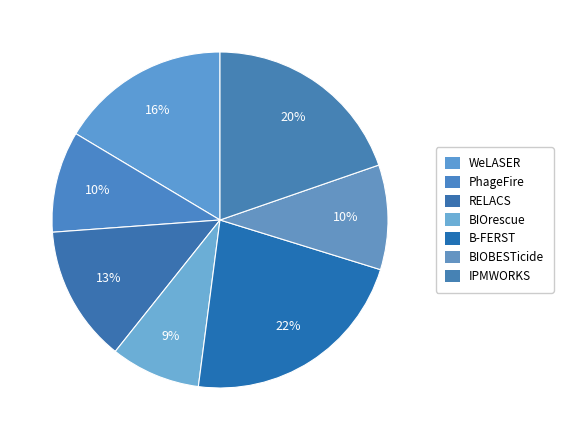

Does any single category account for the majority?

No